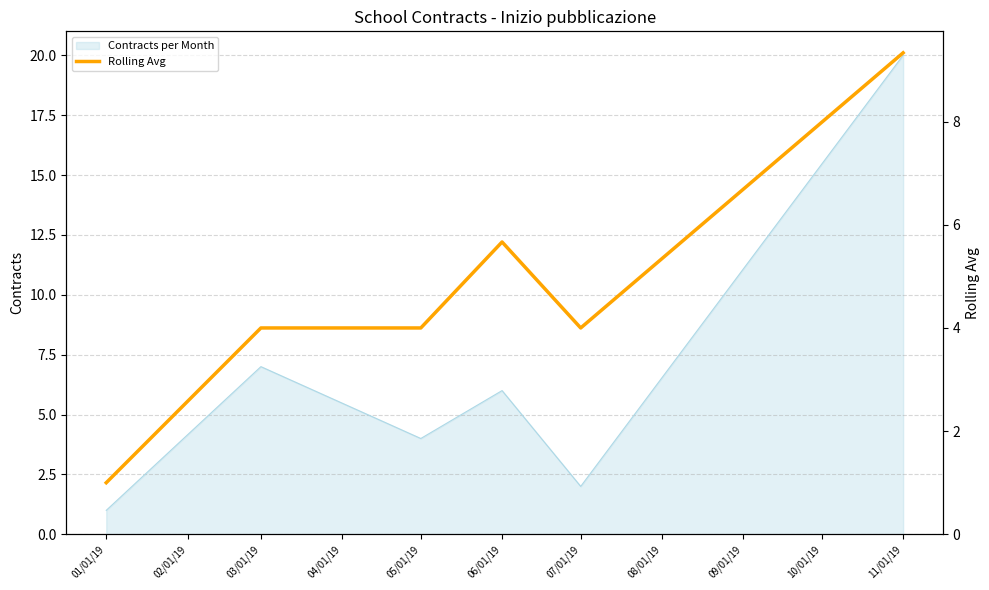

The Contracts per Month series shows 4 at 05/01/19. True or false?

True